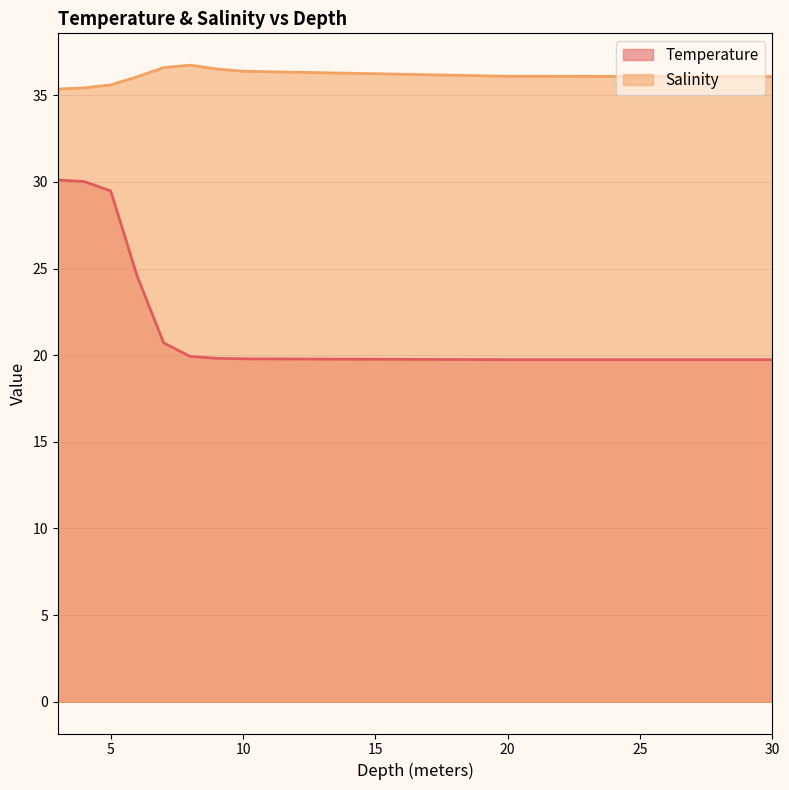

What is the approximate value of Salinity at 30?

36.1